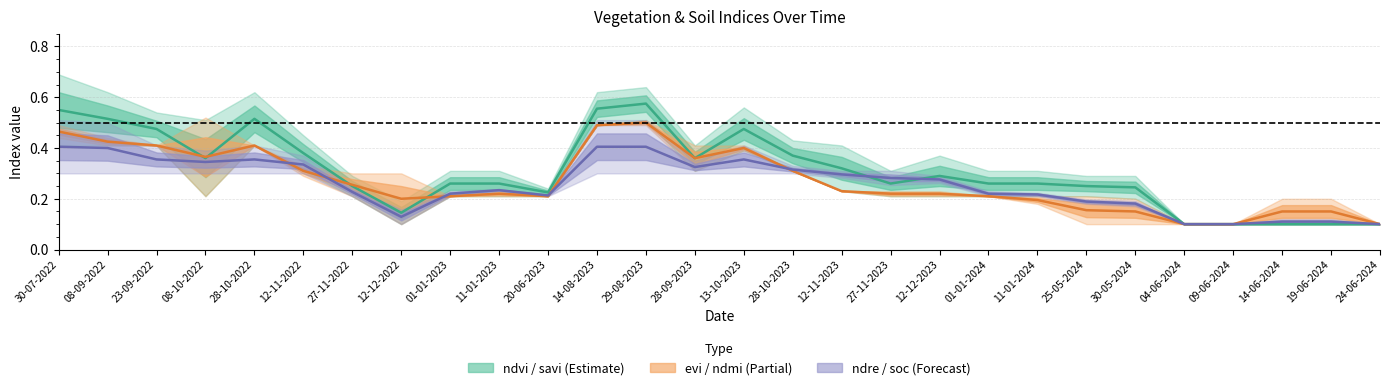

What is the difference between the maximum and minimum values in the ndmi series?

0.4